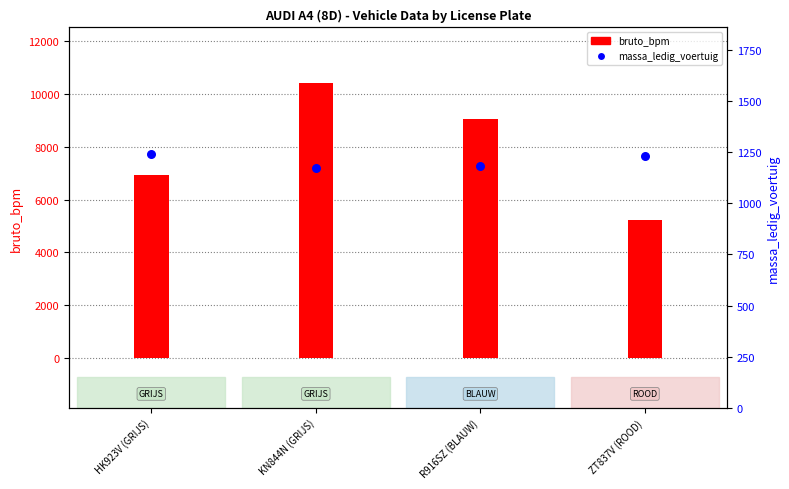

Which series reaches the maximum Y coordinate?

bruto_bpm